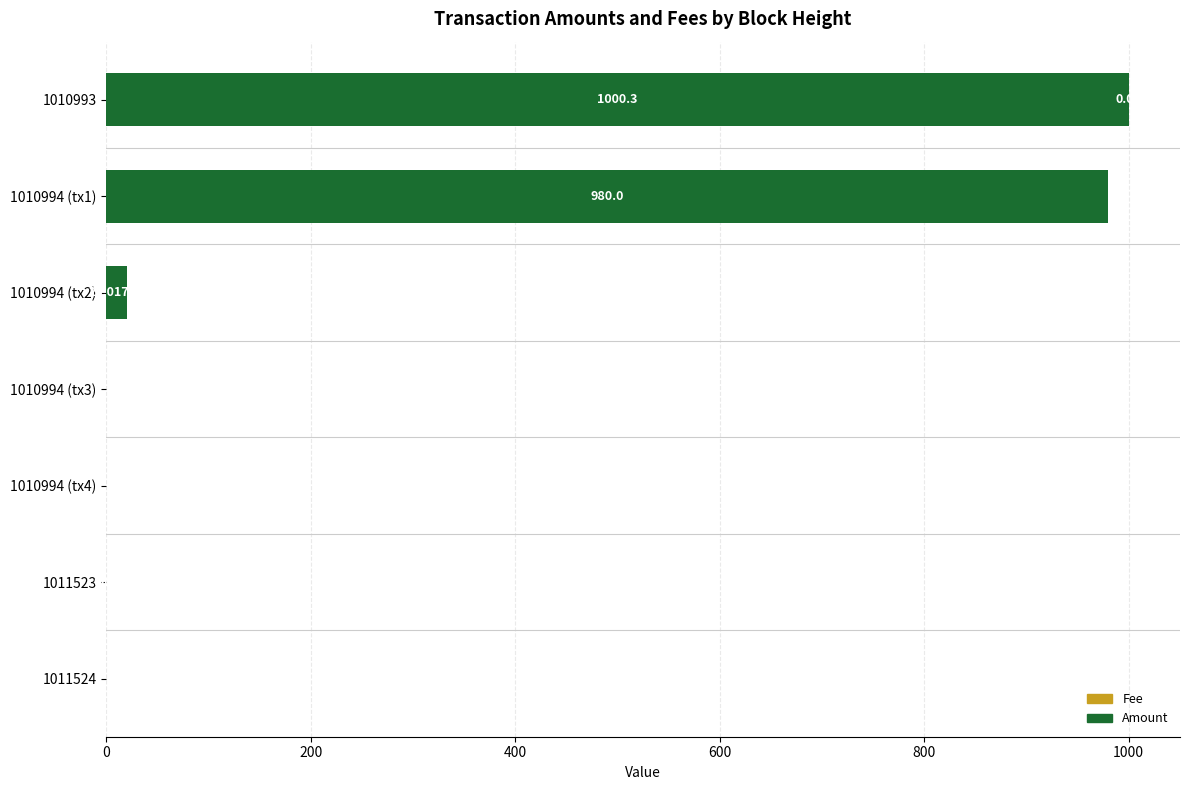

How many categories are shown in the chart?

7